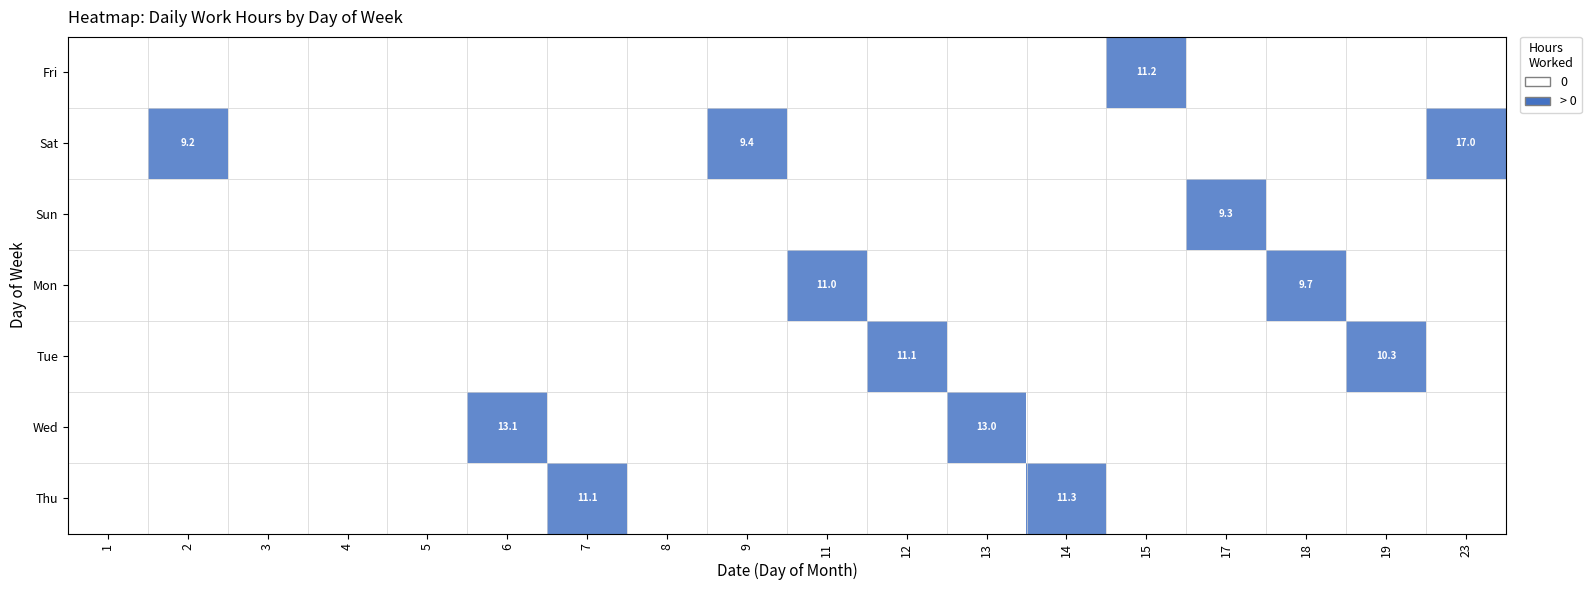

At how many categories does at least one series exceed 0?

13